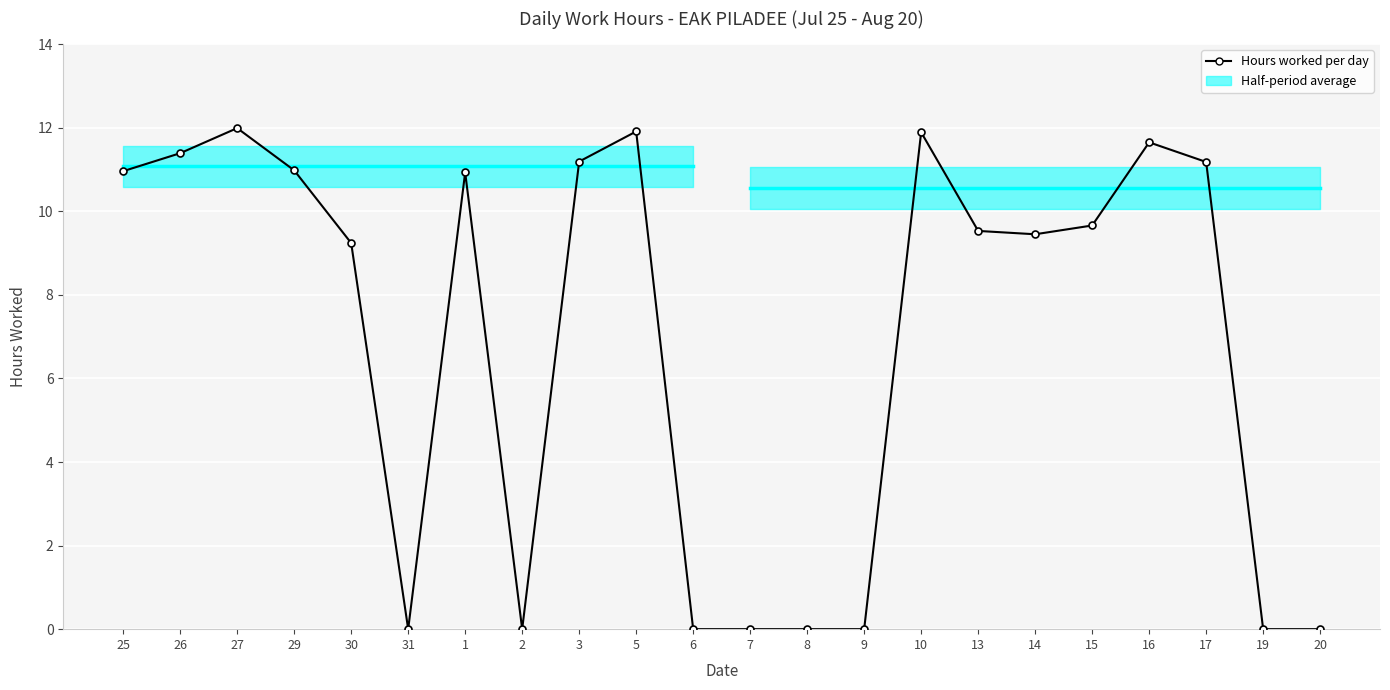

At which category does the data reach its first local peak?

27